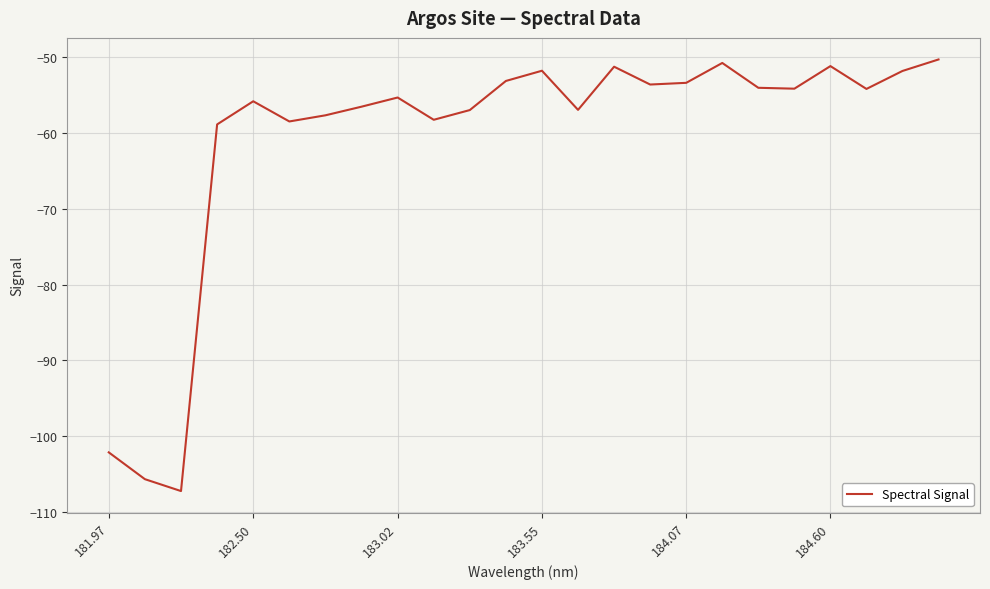

How many interior local valleys (lower than both neighbors) does the data have?

7